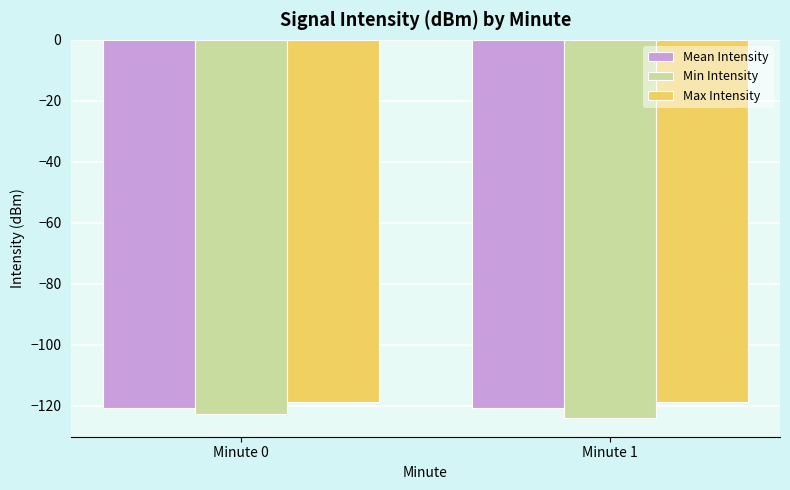

What is the average value of the Min Intensity series?

-123.2